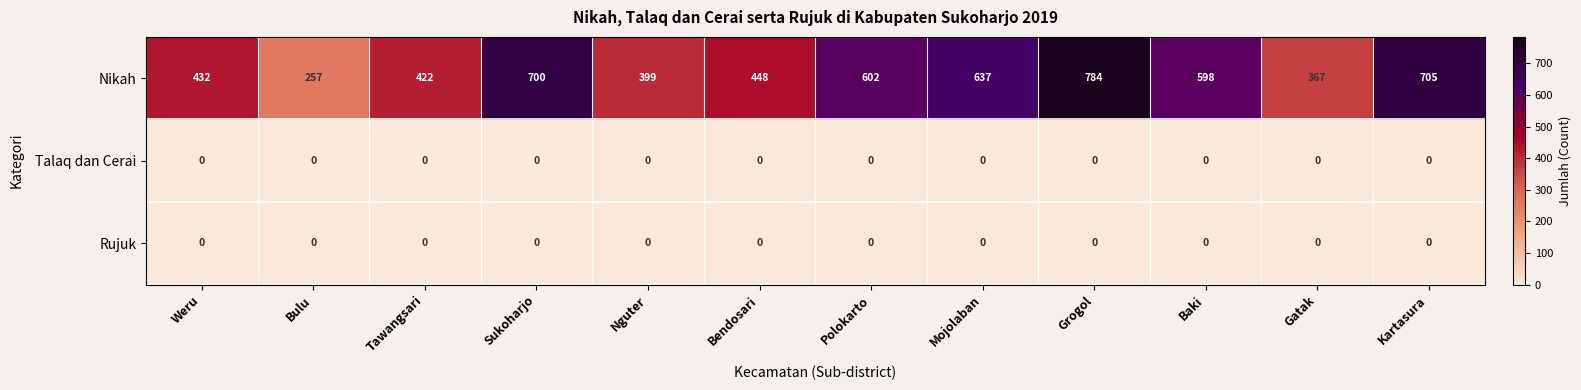

At which category is the sum across all series the highest?

Grogol